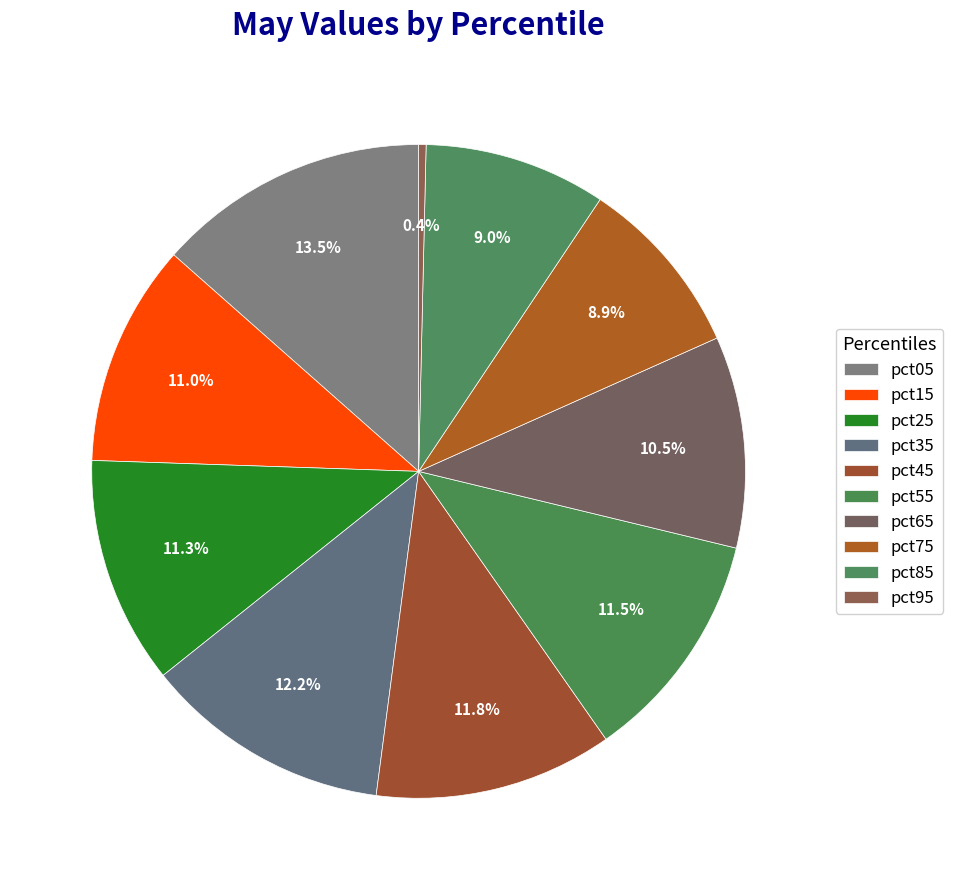

Is there any slice that represents more than half of the pie?

No